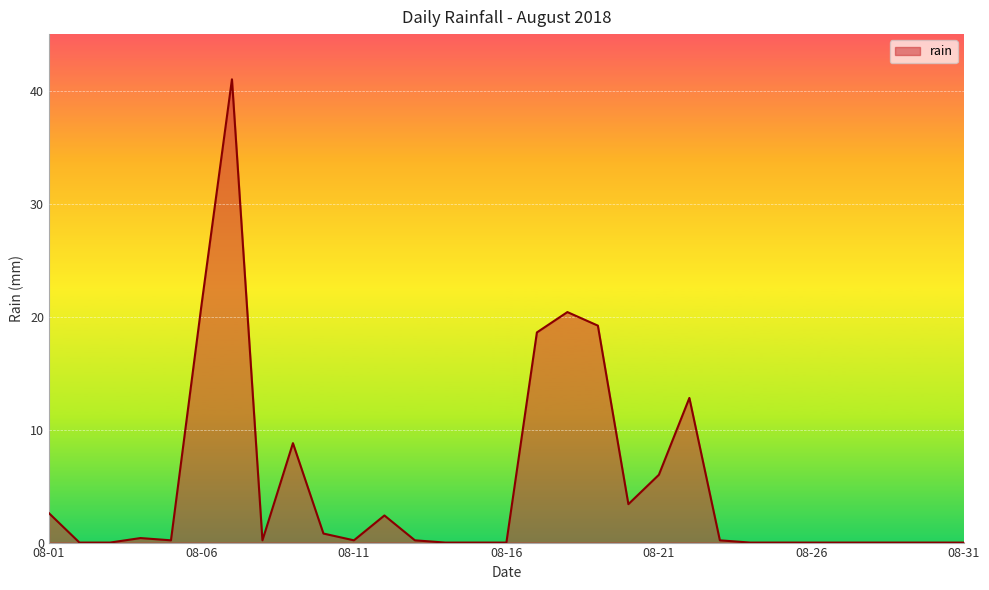

What is the greatest value displayed?

41.0